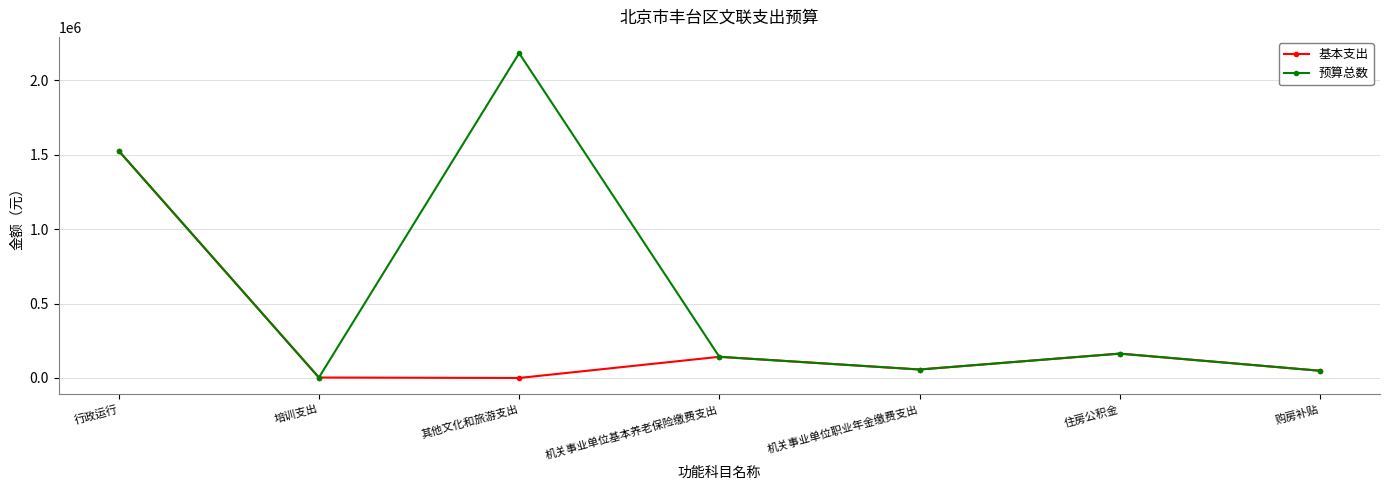

What are all the series names shown in the legend?

基本支出, 预算总数